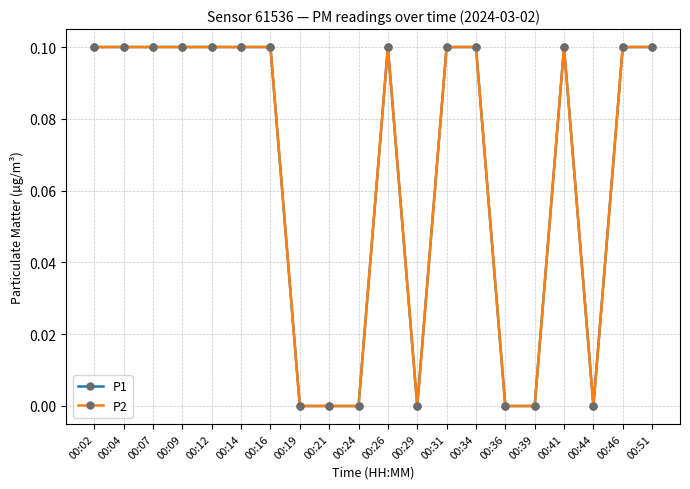

Which series has the largest range (max minus min)?

P1